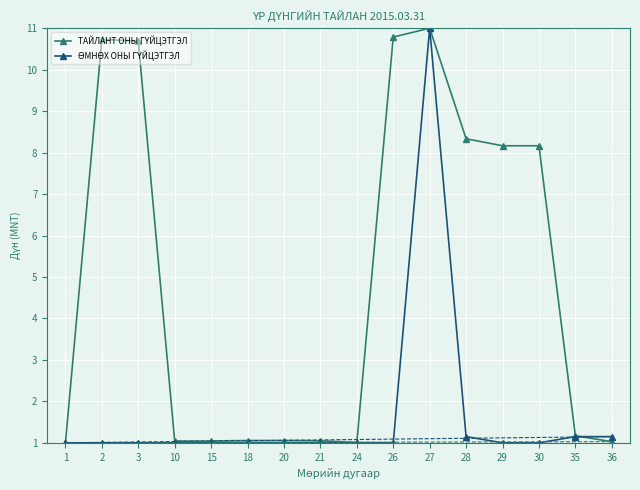

What is the greatest value displayed?

11.0